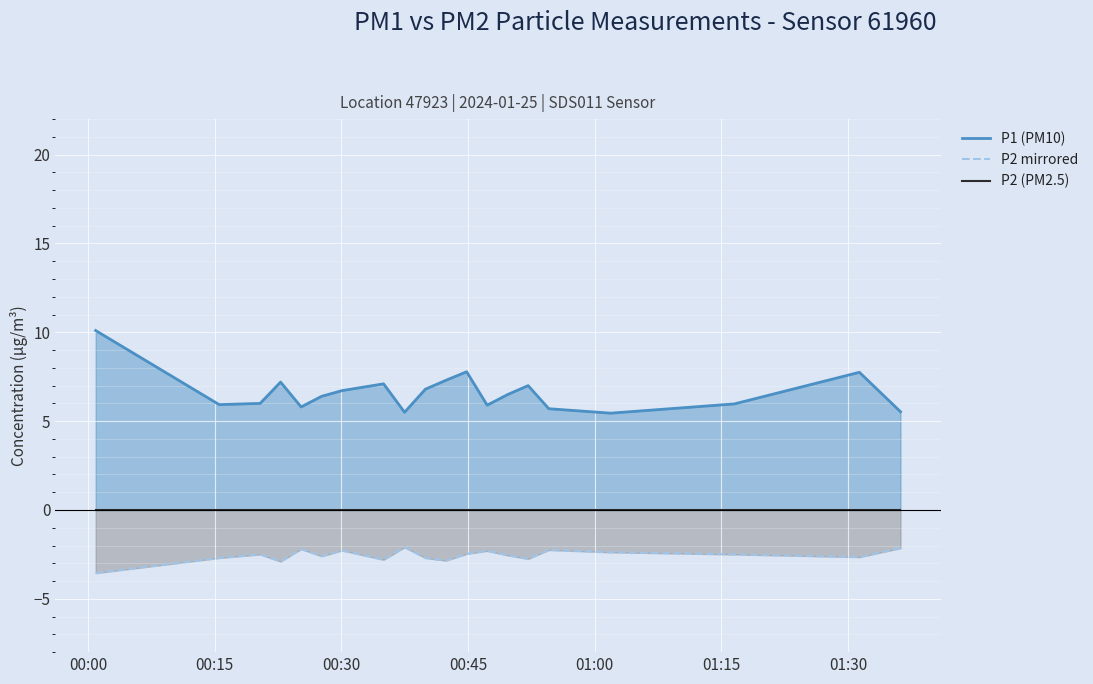

What is the lowest value of the P2 mirrored series?

-3.5